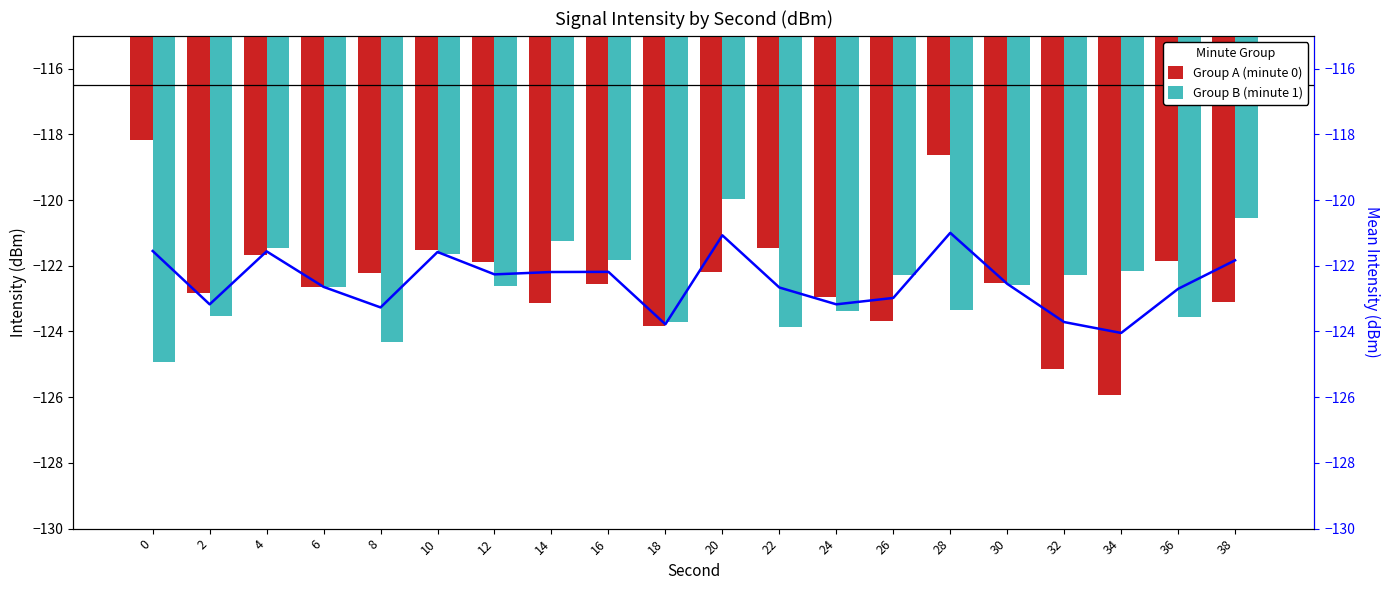

The Group B (minute 1) series shows -200.3 at 38. True or false?

False